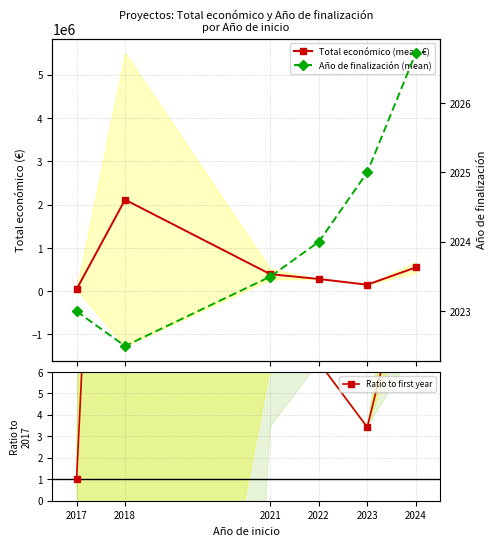

Reading left to right, list all the values displayed in this chart.

Total económico (mean €): 43769.0	2113881.2	392554.5	282580.0	150000.0	548729.4
Ratio to first year: 1.0	48.3	9.0	6.5	3.4	12.5
Año de finalización (mean): 2023.0	2022.5	2023.5	2024.0	2025.0	2026.7